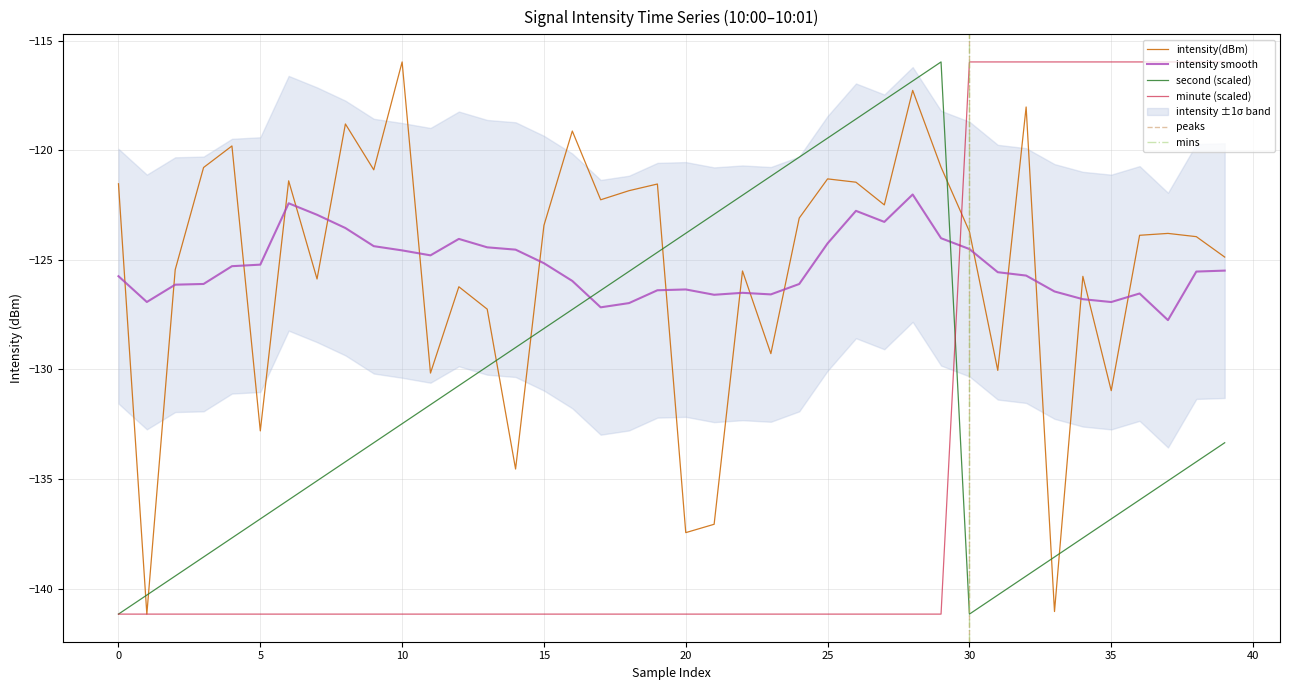

After their last crossing, which series has the higher values: second or minute?

minute